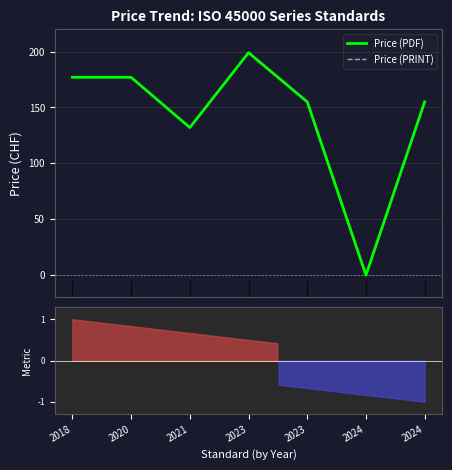

The Price (PDF) series shows 155 at 2024. True or false?

True